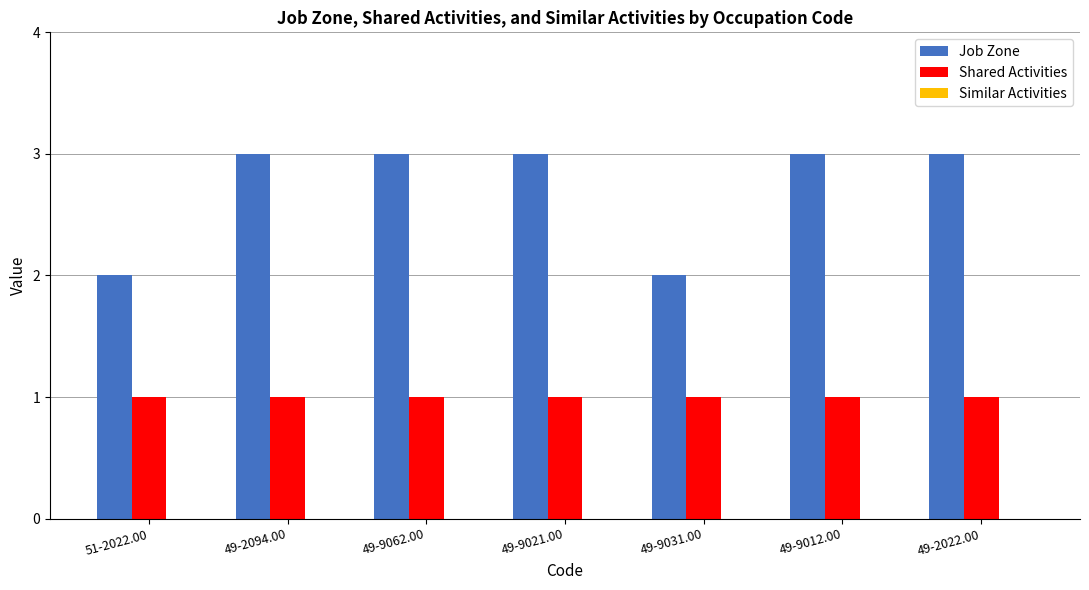

What is the sum of all Shared Activities values?

7